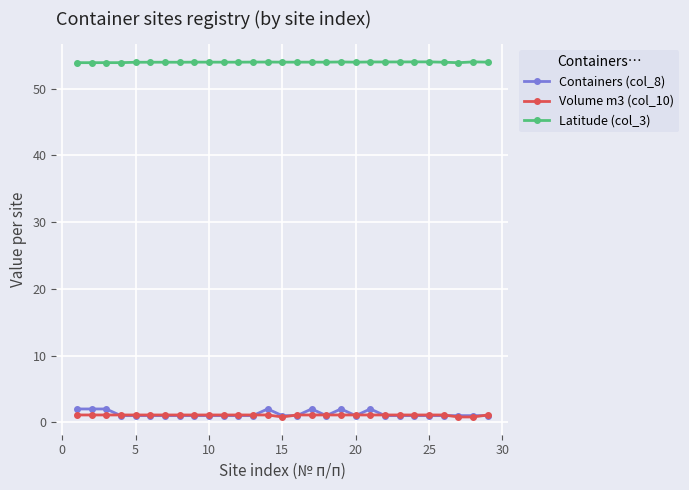

At how many categories does at least one series exceed 25?

29